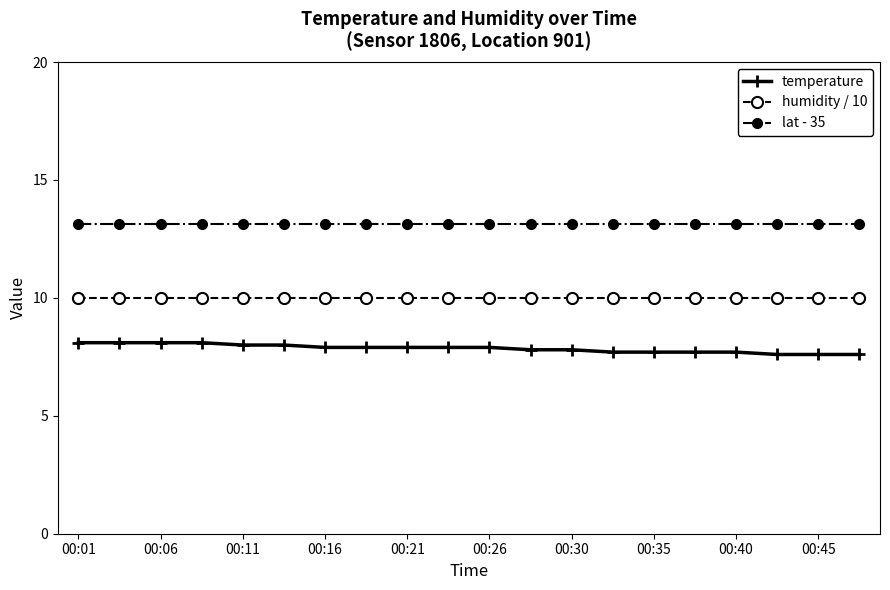

True or false: humidity / 10 and temperature intersect in this chart.

False